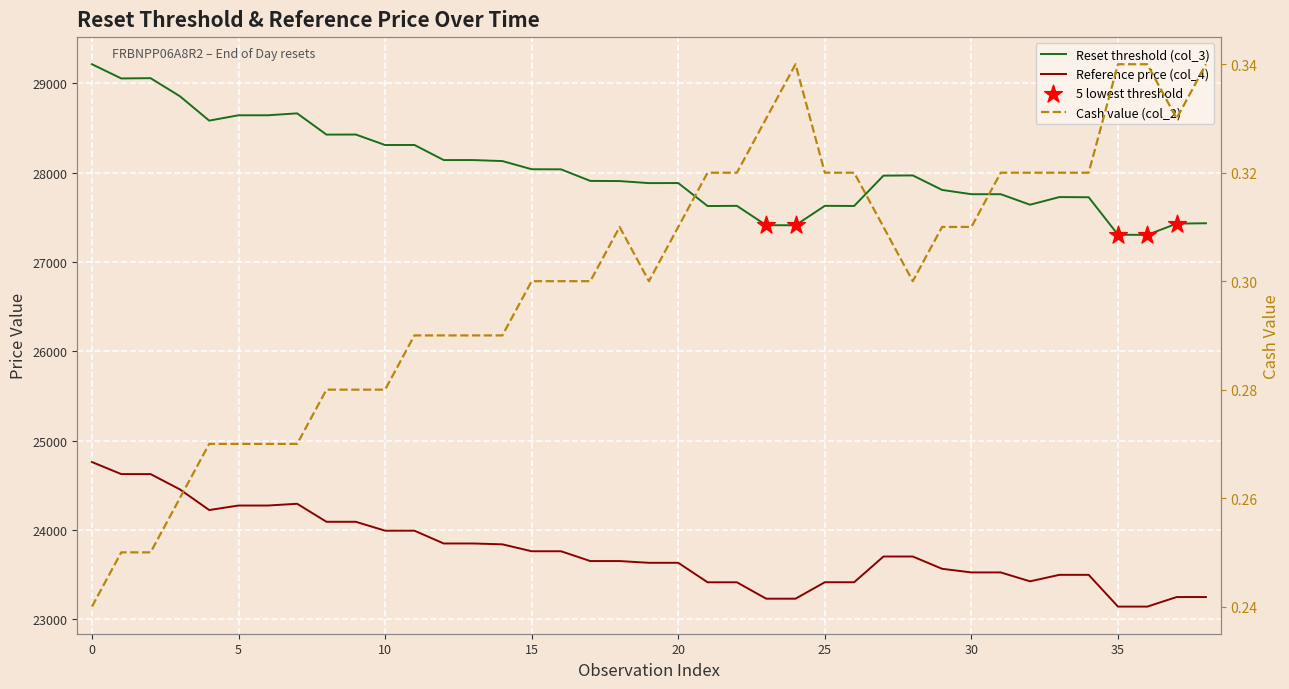

What are all the series names shown in the legend?

Reset threshold (col_3), Reference price (col_4), Cash value (col_2)